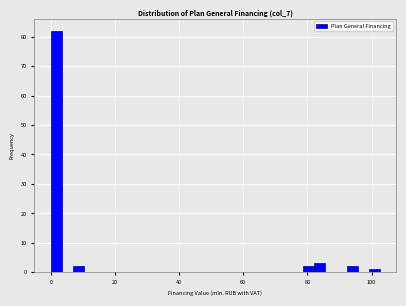

Read against the x-axis, roughly where is the centre of the tallest bar?

2